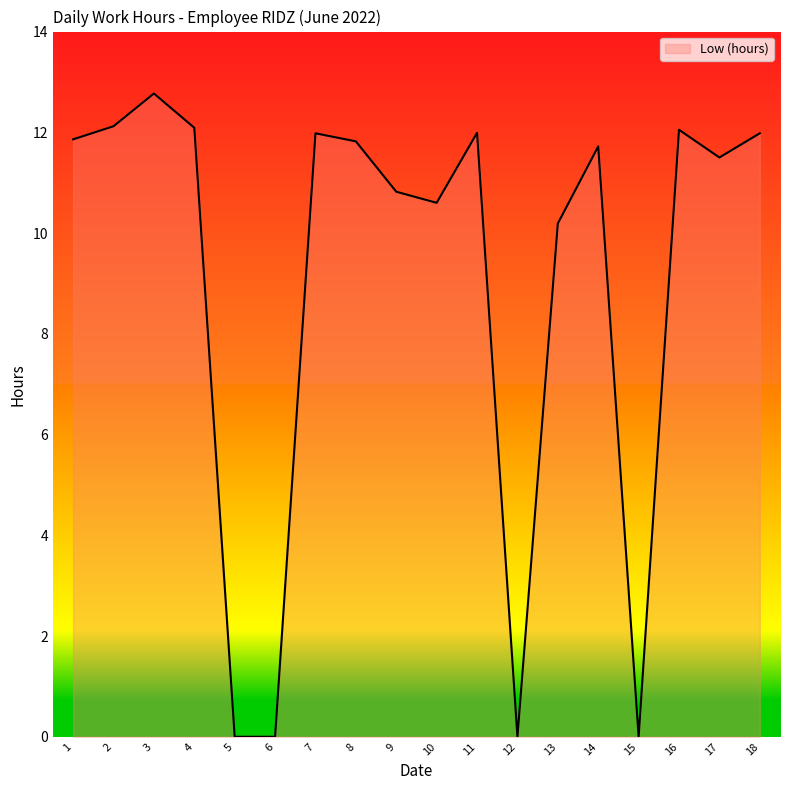

What is the approximate value at 2?

12.1